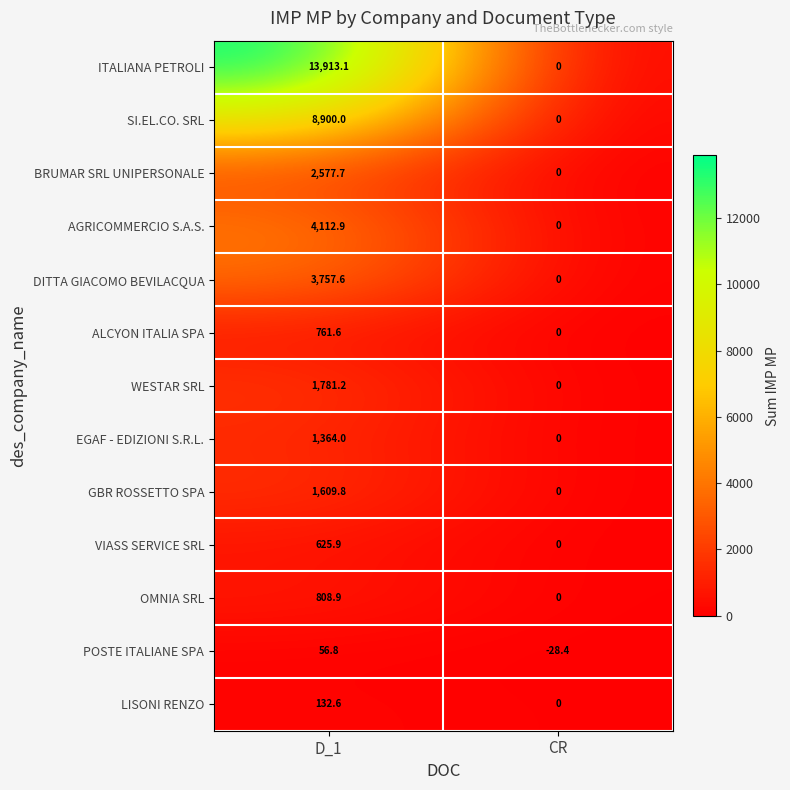

Which series has the largest range (max minus min)?

ITALIANA PETROLI